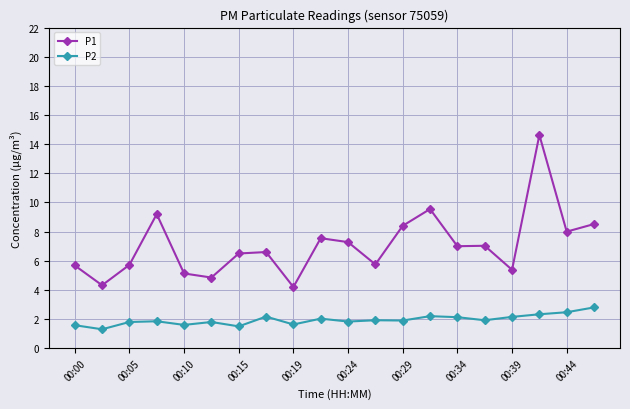

What are all the series names shown in the legend?

P1, P2